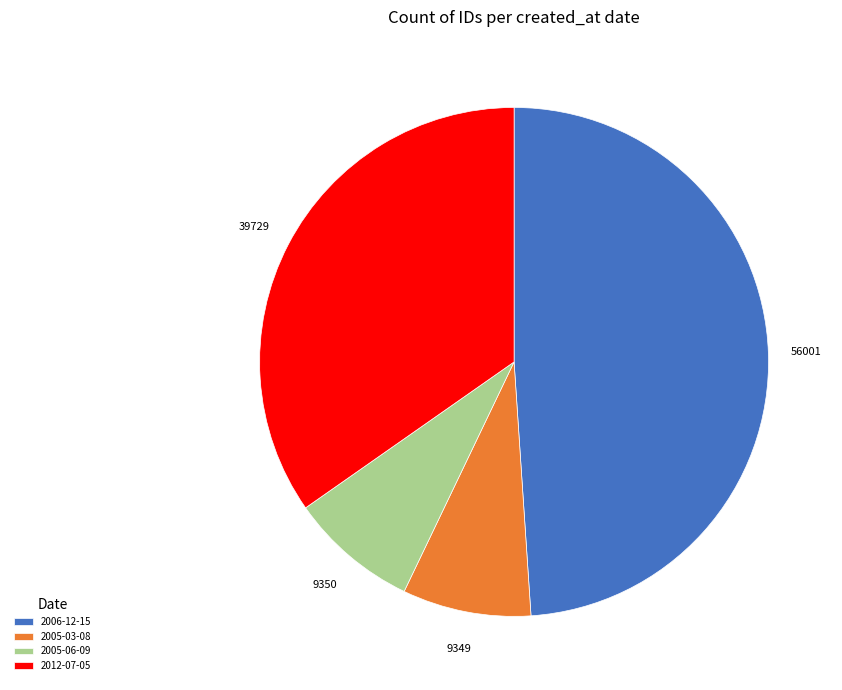

Do 2012-07-05 and 2005-06-09 together represent more than half of the pie?

No